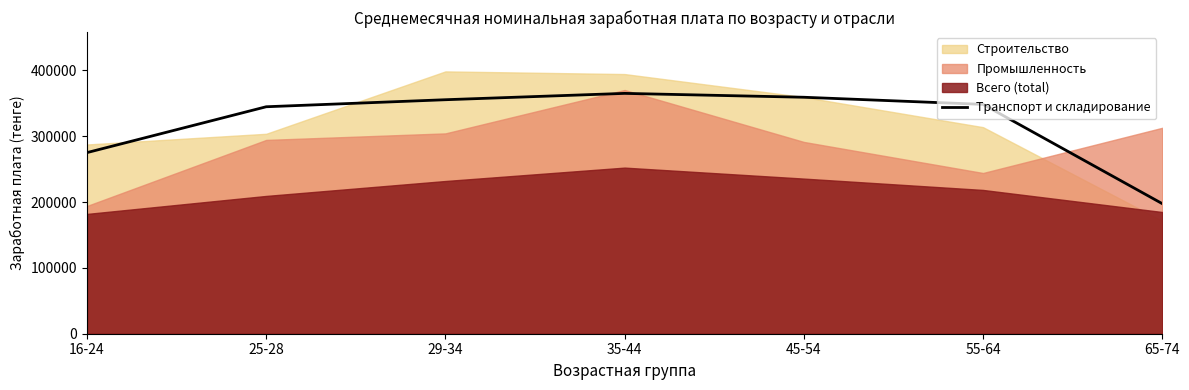

Between 25-28 and 45-54, which is larger?

45-54